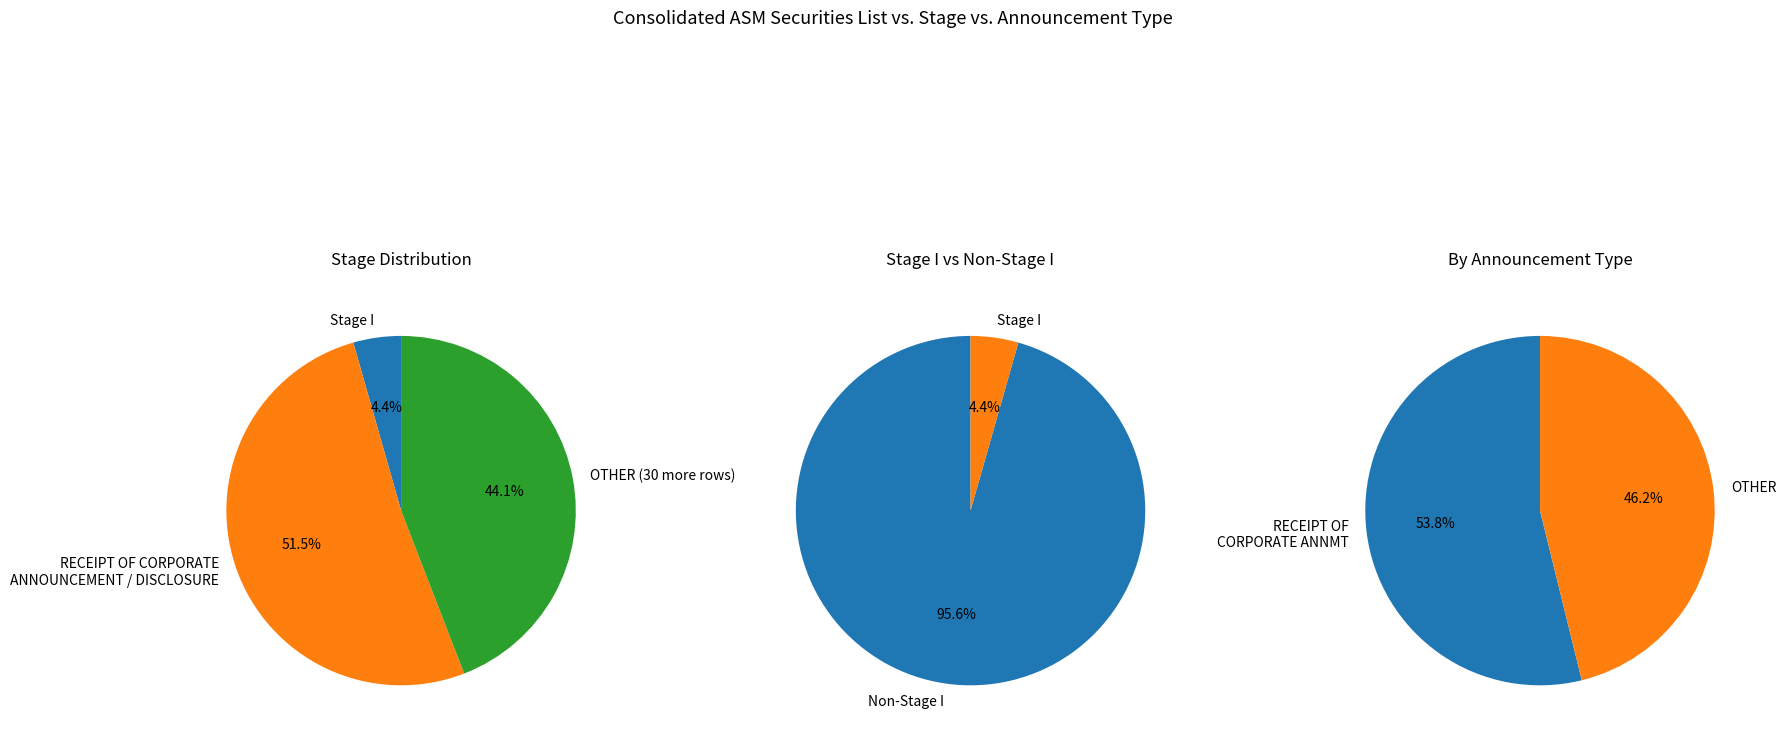

To the nearest percent, what is the average slice percentage?

33%